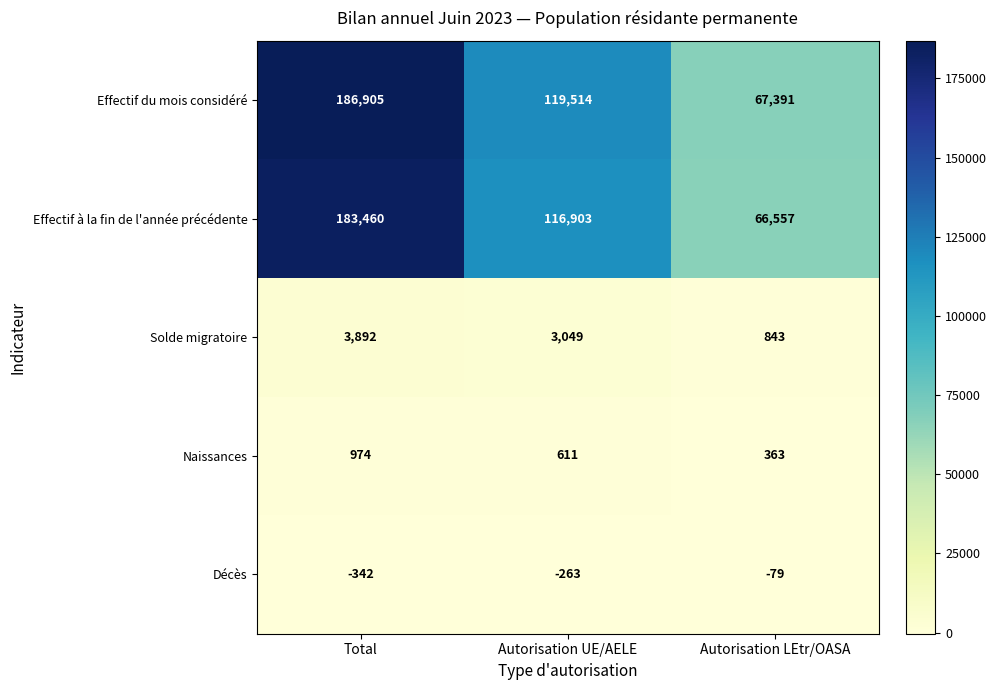

Count the Naissances values in the range 363 to 974.

3